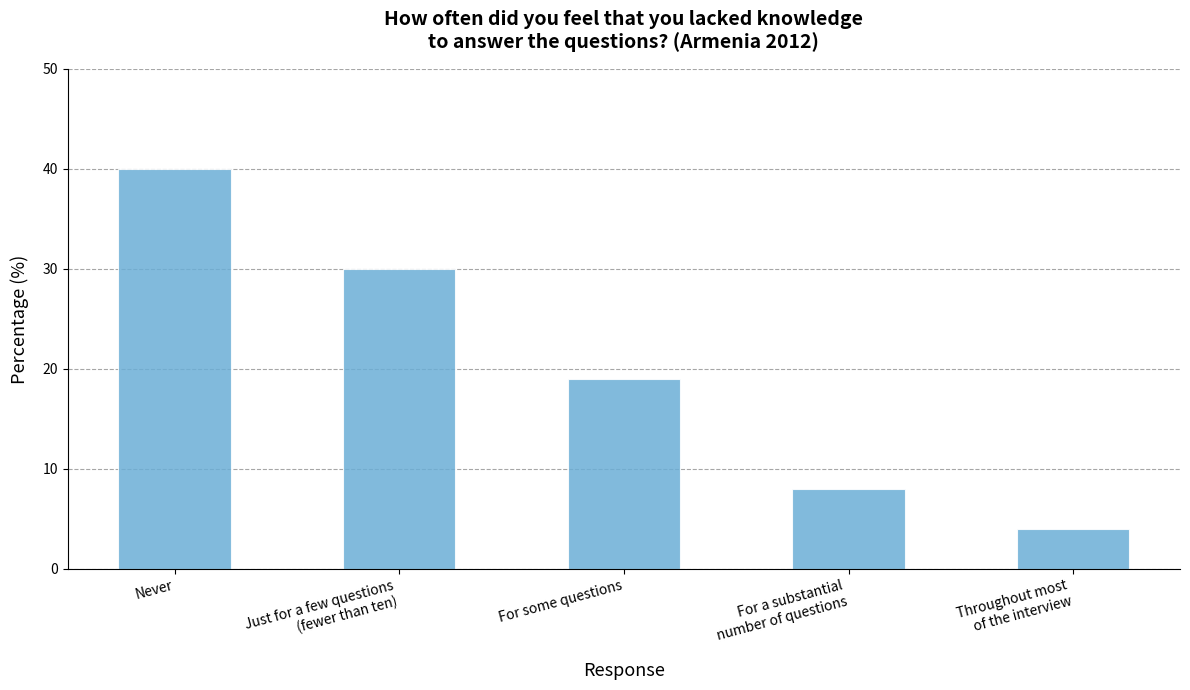

How many bars are there in total?

5